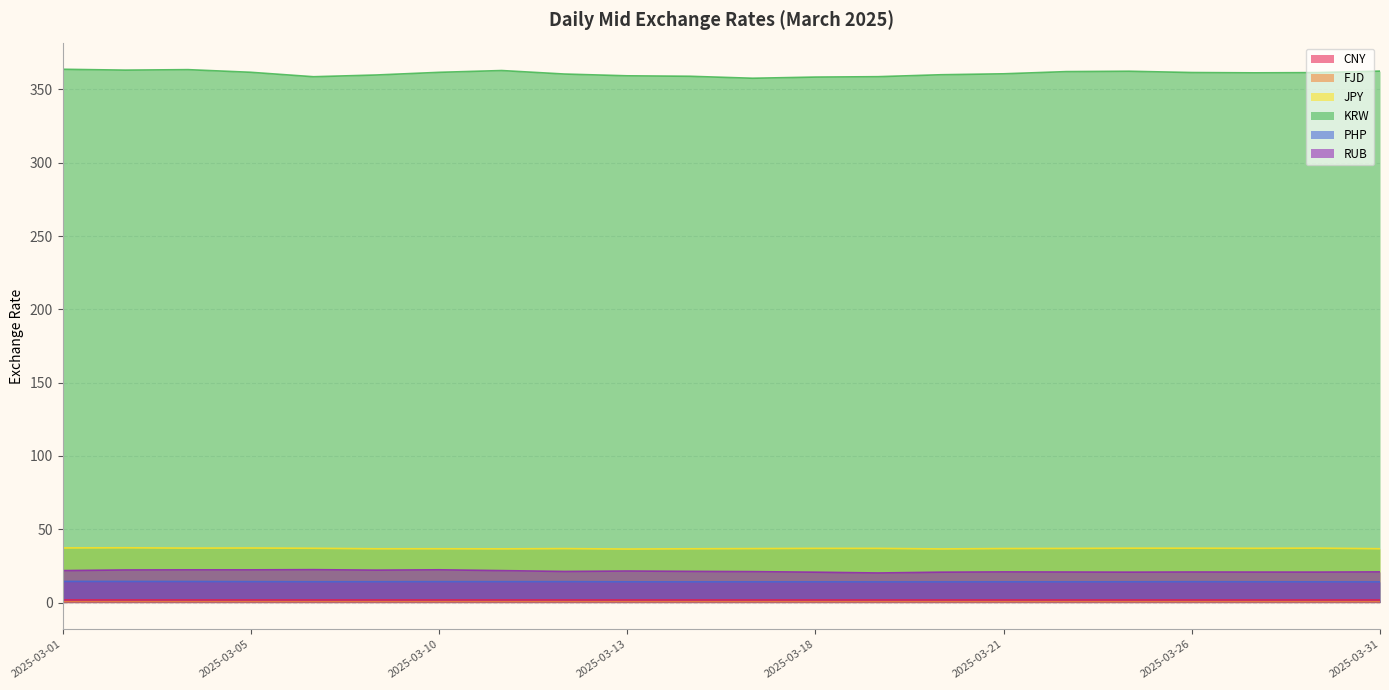

What is the value of the PHP point at the 10th from the left?

14.2